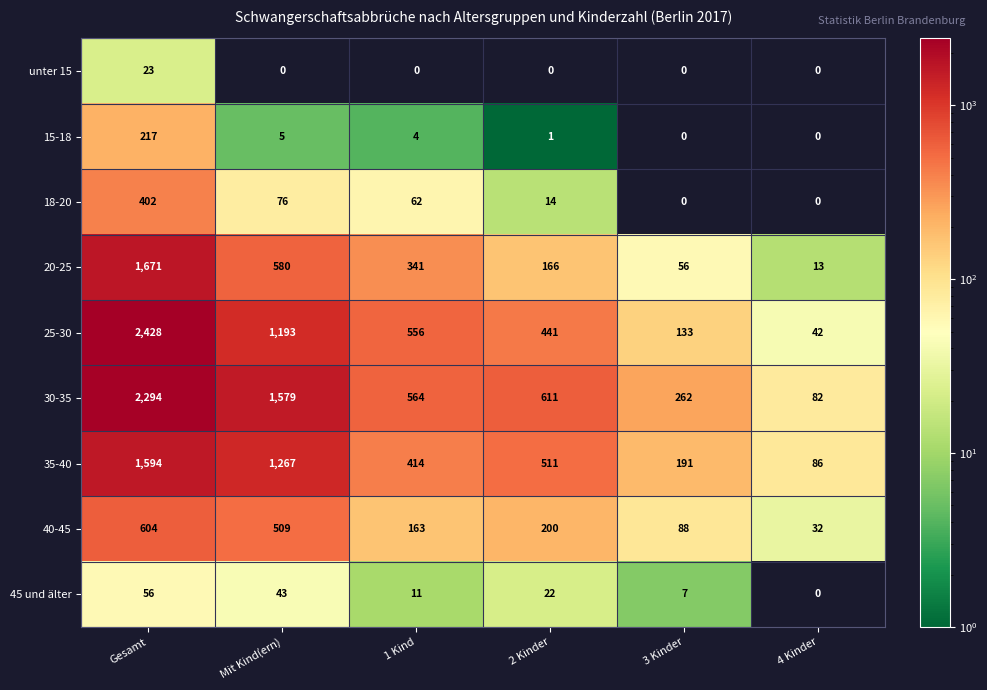

At which category is the sum across all series the highest?

Gesamt